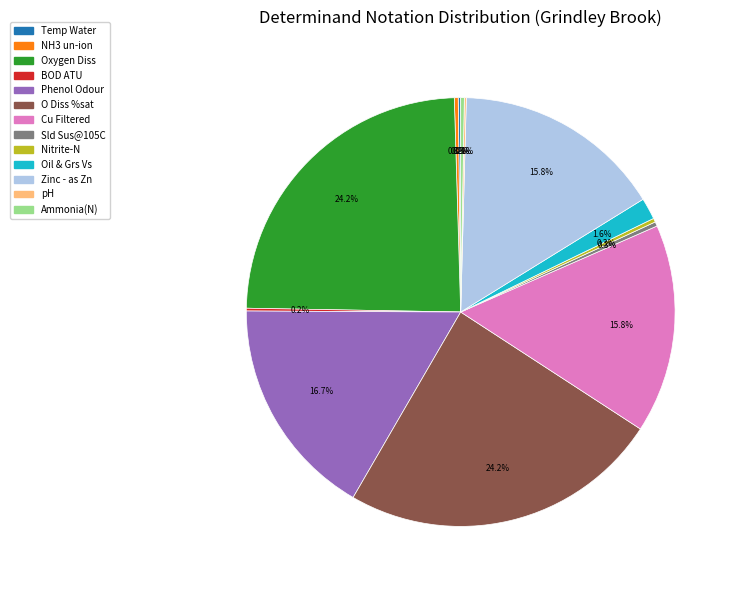

Is Oil & Grs Vs the majority of the pie?

No